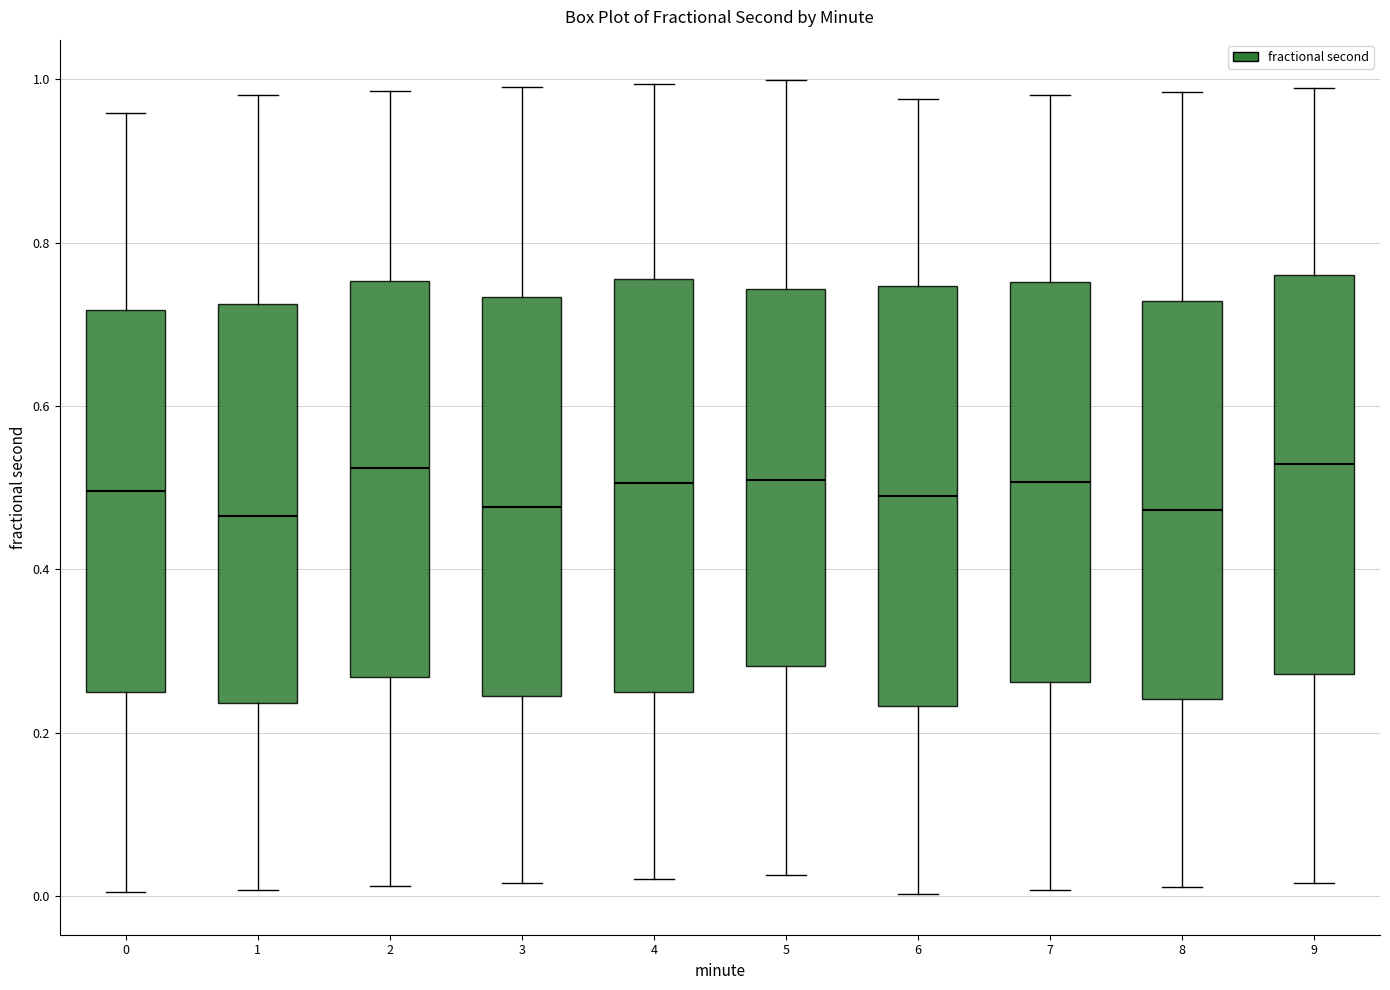

Where does the median line of the box at x = 5 sit on the y-axis? The values are not printed on the chart, so give them approximately, as read against the axis.

0.50